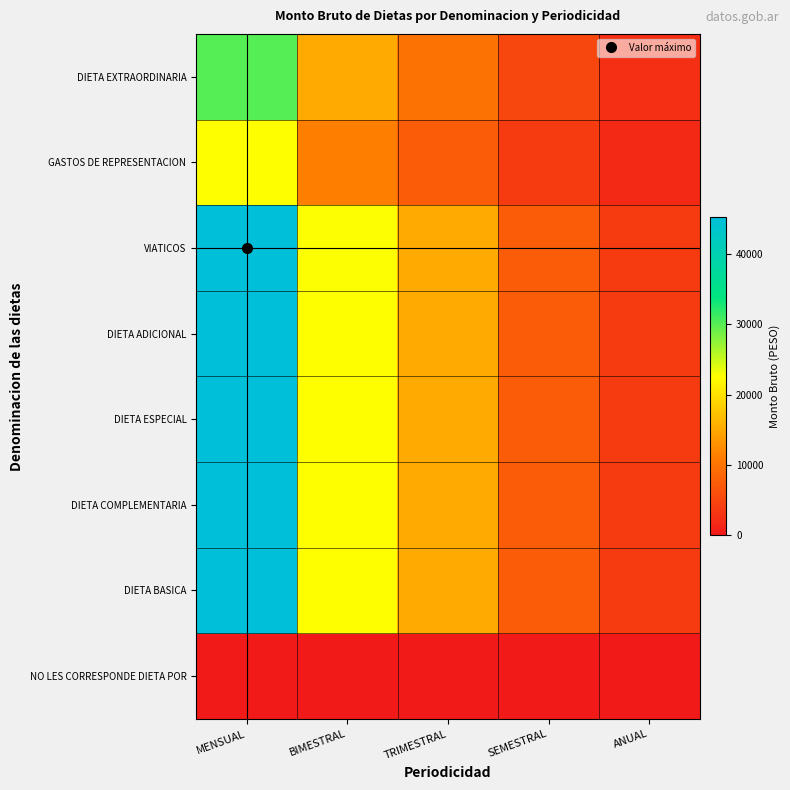

Reading left to right, transcribe all the data shown in this chart.

NO LES CORRESPONDE DIETA POR: MENSUAL=0	BIMESTRAL=0	TRIMESTRAL=0	SEMESTRAL=0	ANUAL=0
DIETA BASICA: MENSUAL=45216	BIMESTRAL=22608	TRIMESTRAL=15072	SEMESTRAL=7536	ANUAL=3768
DIETA COMPLEMENTARIA: MENSUAL=45217	BIMESTRAL=22608	TRIMESTRAL=15072	SEMESTRAL=7536	ANUAL=3768
DIETA ESPECIAL: MENSUAL=45218	BIMESTRAL=22609	TRIMESTRAL=15073	SEMESTRAL=7536	ANUAL=3768
DIETA ADICIONAL: MENSUAL=45219	BIMESTRAL=22609	TRIMESTRAL=15073	SEMESTRAL=7536	ANUAL=3768
VIATICOS: MENSUAL=45220	BIMESTRAL=22610	TRIMESTRAL=15073	SEMESTRAL=7537	ANUAL=3768
GASTOS DE REPRESENTACION: MENSUAL=22608	BIMESTRAL=11304	TRIMESTRAL=7536	SEMESTRAL=3768	ANUAL=1884
DIETA EXTRAORDINARIA: MENSUAL=30144	BIMESTRAL=15072	TRIMESTRAL=10048	SEMESTRAL=5024	ANUAL=2512